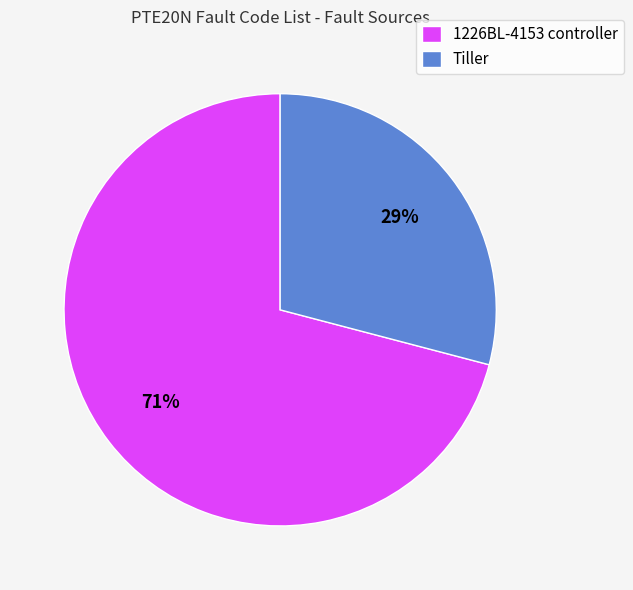

Is it true that 1226BL-4153 controller is 64% of the pie?

False